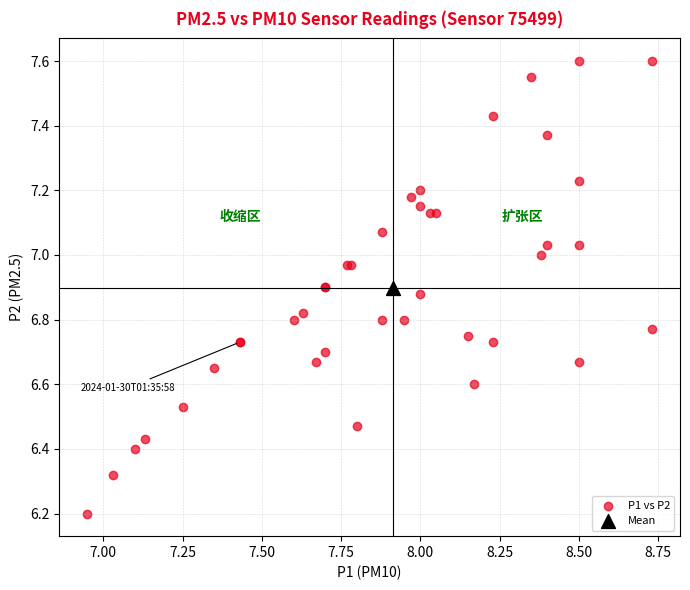

What are all the series names shown in the legend?

P1 vs P2, Mean